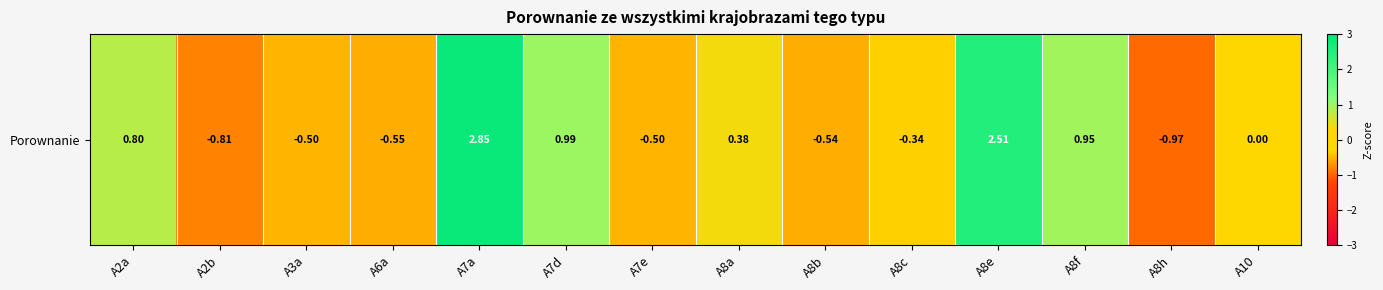

The value at A2b is -0.3. True or false?

False